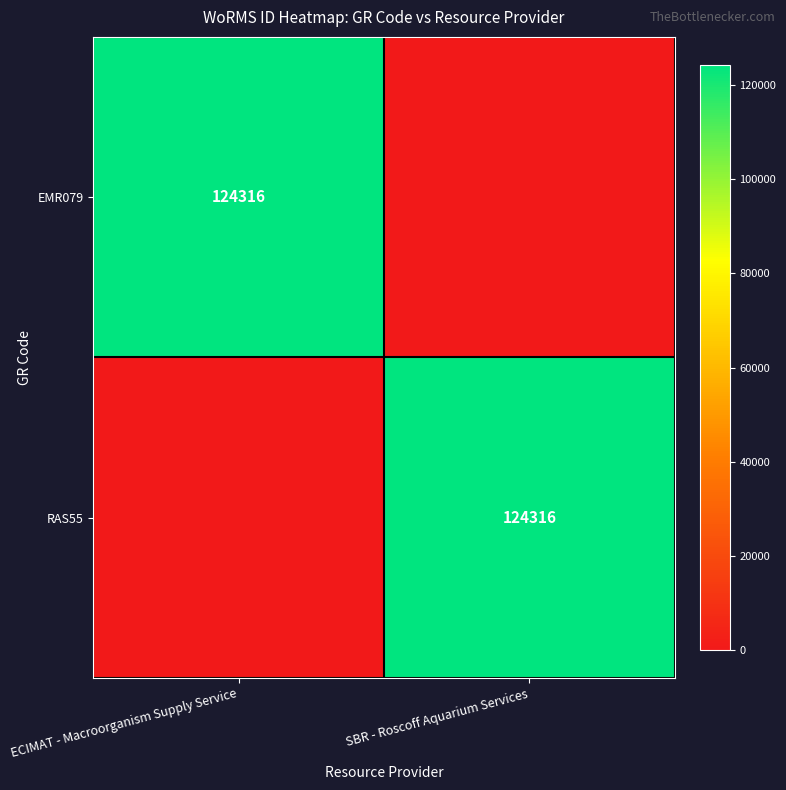

True or false: EMR079 has a value of 124316 at ECIMAT - Macroorganism Supply Service.

True